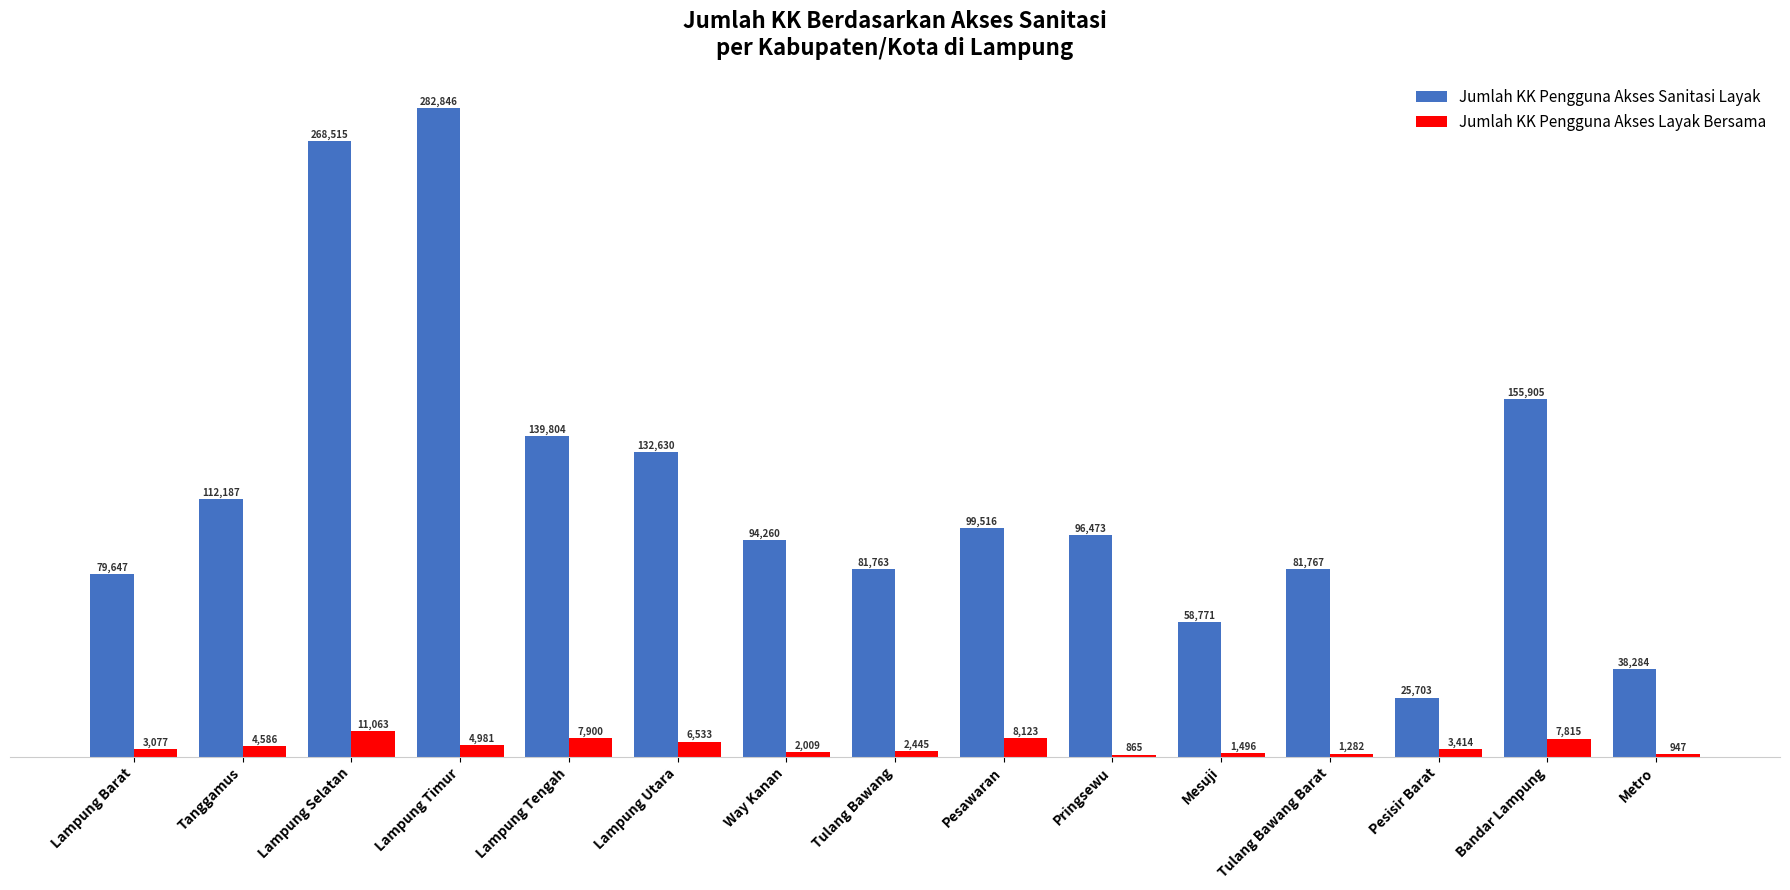

Count the number of categories in the chart.

15